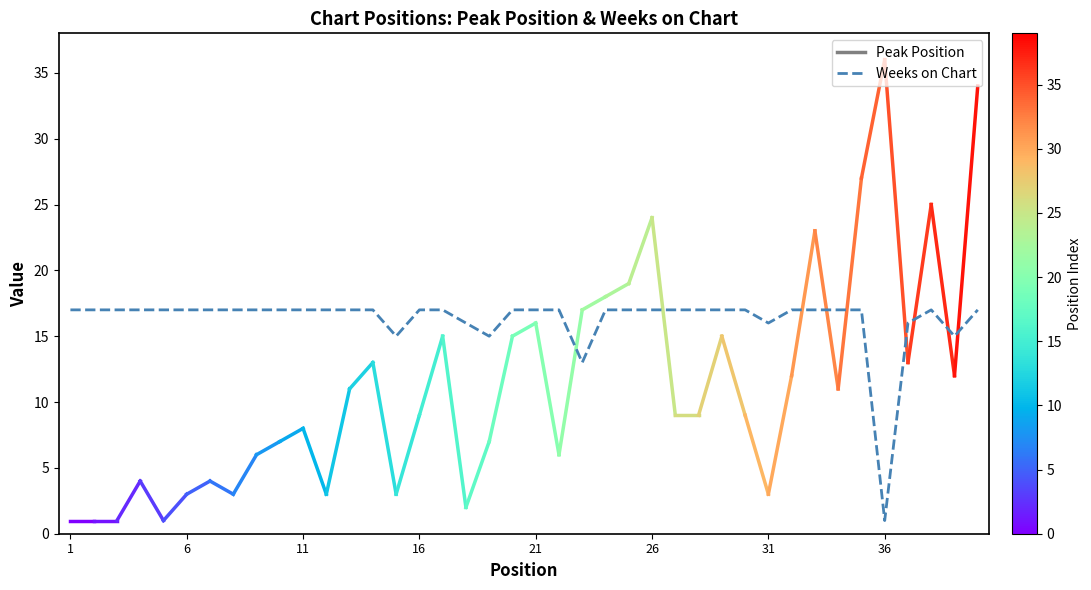

What is the difference between the maximum and minimum values?

16